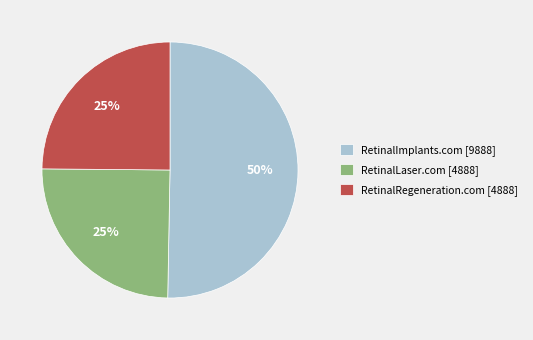

What is the ratio of the value at RetinalLaser.com to the value at RetinalImplants.com?

0.5